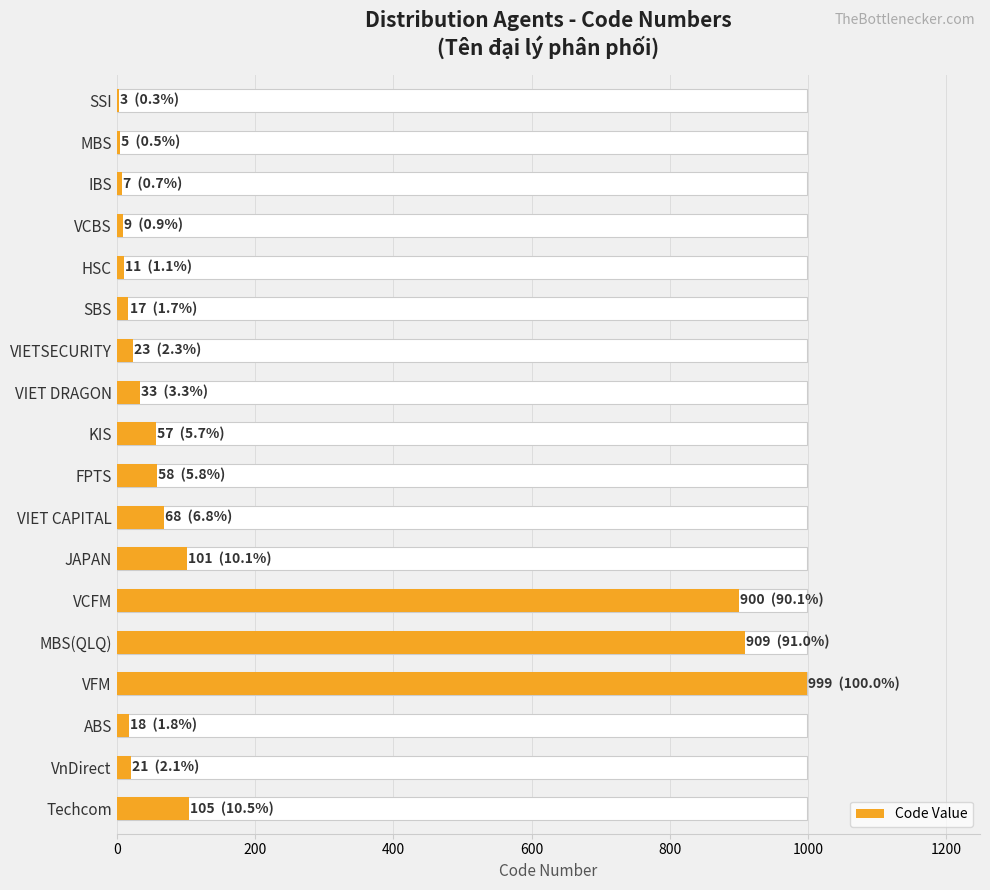

What is the sum of all values?

3344